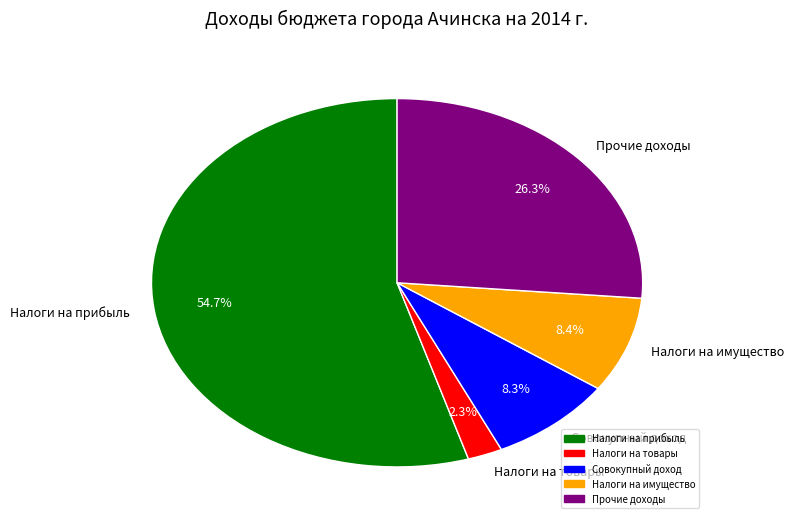

Between Налоги на имущество and Налоги на прибыль, which is larger?

Налоги на прибыль